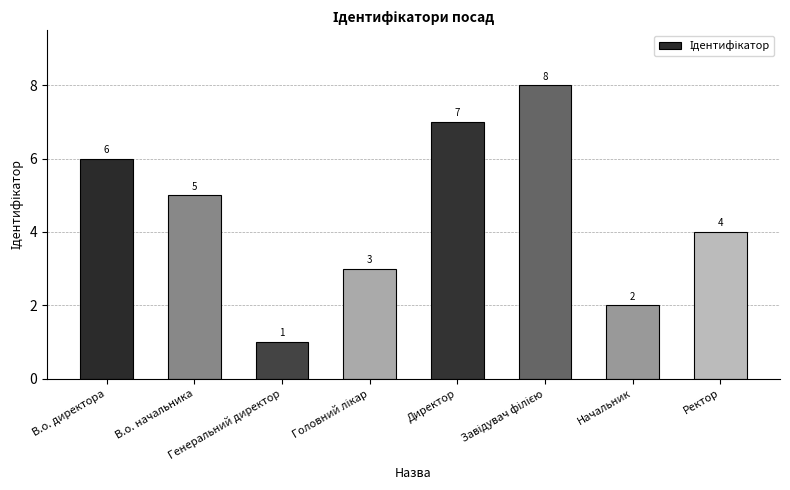

What is the value of the 2nd bar from the left?

5